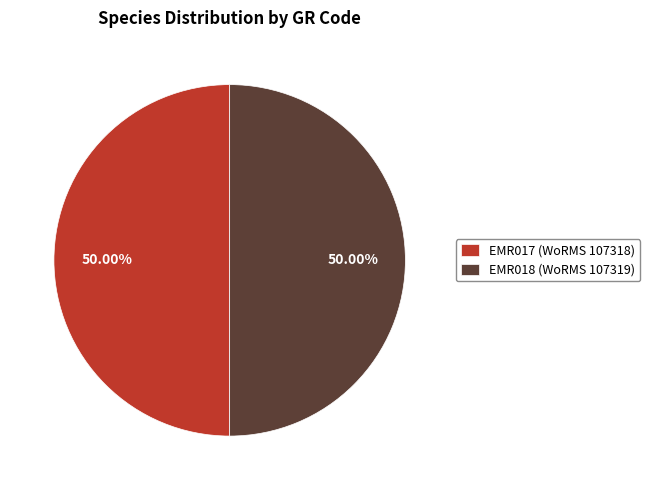

Is the sum of EMR017 (WoRMS 107318) and EMR018 (WoRMS 107319) greater than half?

Yes